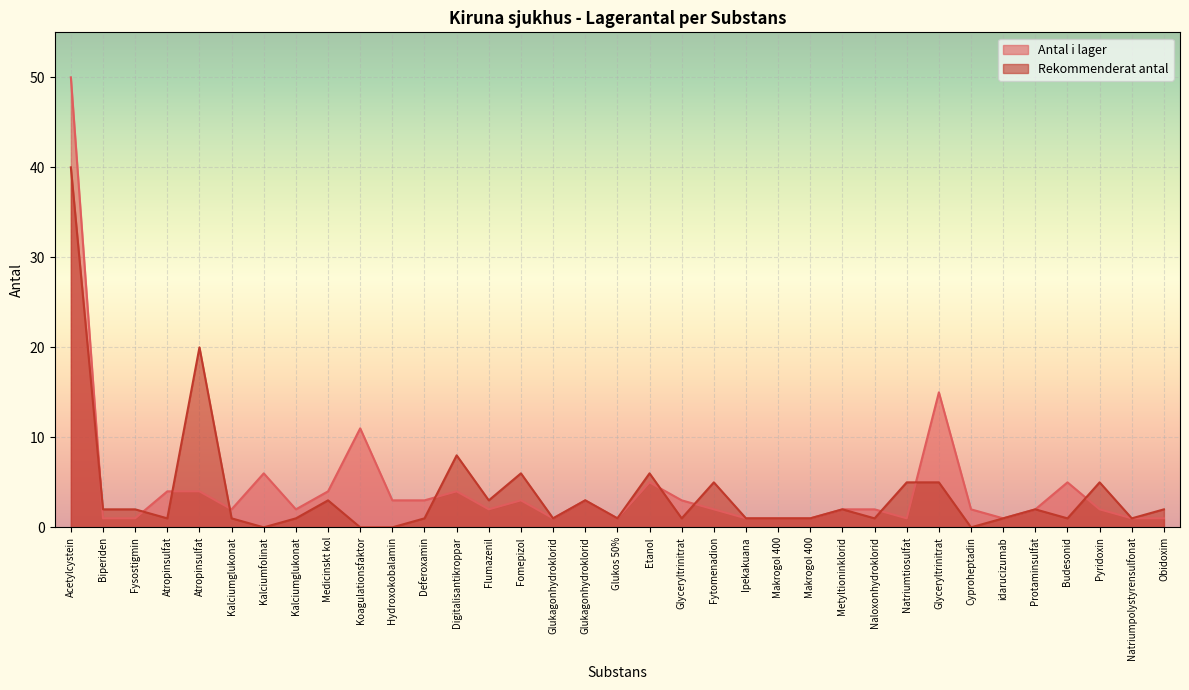

The value of Rekommenderat antal at Fytomenadion is 5. True or false?

True